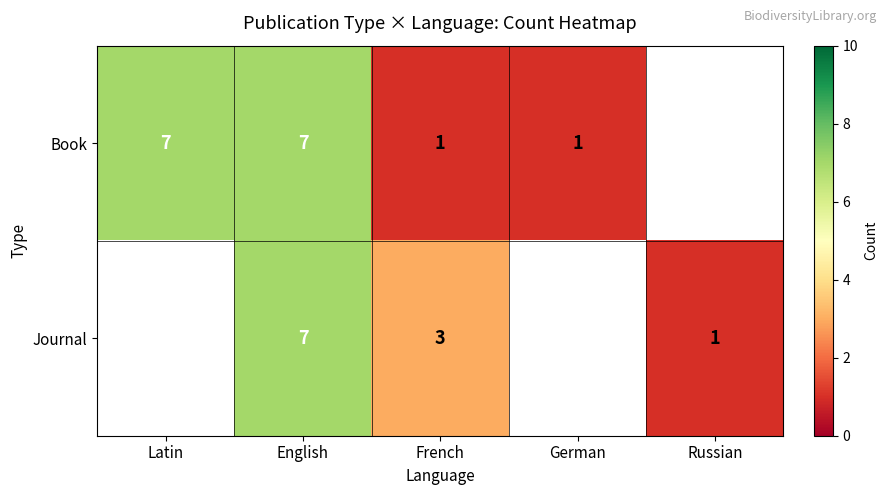

True or false: Journal has a value of 3 at French.

True